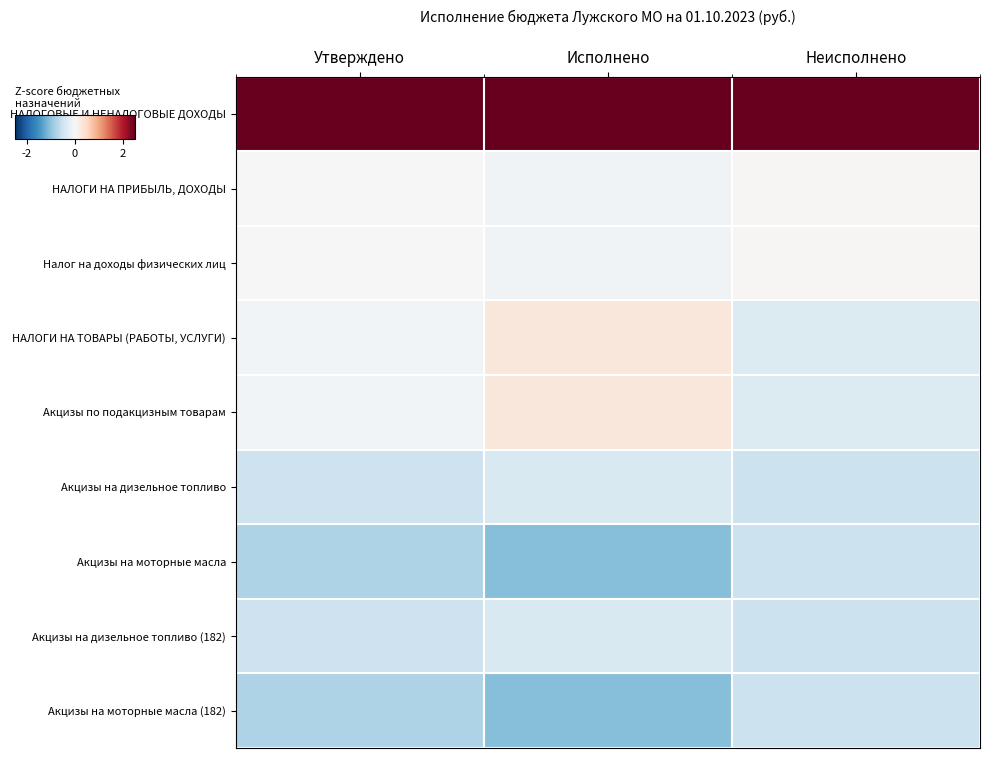

Reading left to right, transcribe all the data shown in this chart.

НАЛОГОВЫЕ И НЕНАЛОГОВЫЕ ДОХОДЫ: Утверждено=2.7	Исполнено=2.5	Неисполнено=2.8
НАЛОГИ НА ПРИБЫЛЬ, ДОХОДЫ: Утверждено=-0.0	Исполнено=-0.1	Неисполнено=0.0
Налог на доходы физических лиц: Утверждено=-0.0	Исполнено=-0.1	Неисполнено=0.0
НАЛОГИ НА ТОВАРЫ (РАБОТЫ, УСЛУГИ): Утверждено=-0.1	Исполнено=0.3	Неисполнено=-0.3
Акцизы по подакцизным товарам: Утверждено=-0.1	Исполнено=0.3	Неисполнено=-0.3
Акцизы на дизельное топливо: Утверждено=-0.5	Исполнено=-0.4	Неисполнено=-0.5
Акцизы на моторные масла: Утверждено=-0.8	Исполнено=-1.1	Неисполнено=-0.5
Акцизы на дизельное топливо (182): Утверждено=-0.5	Исполнено=-0.4	Неисполнено=-0.5
Акцизы на моторные масла (182): Утверждено=-0.8	Исполнено=-1.1	Неисполнено=-0.5